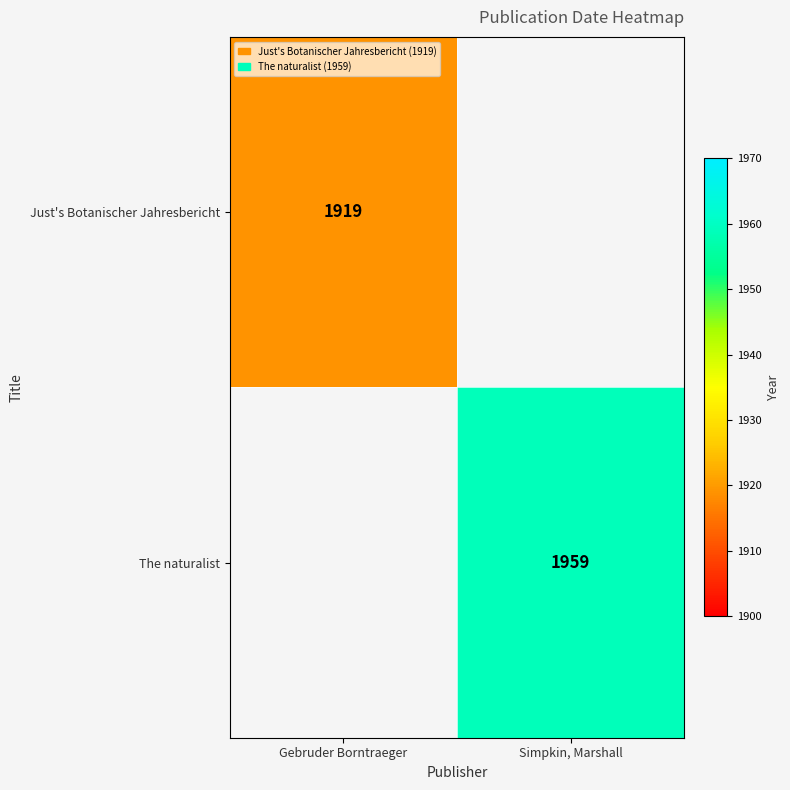

The Just's Botanischer Jahresbericht series shows 1337 at Gebruder Borntraeger. True or false?

False